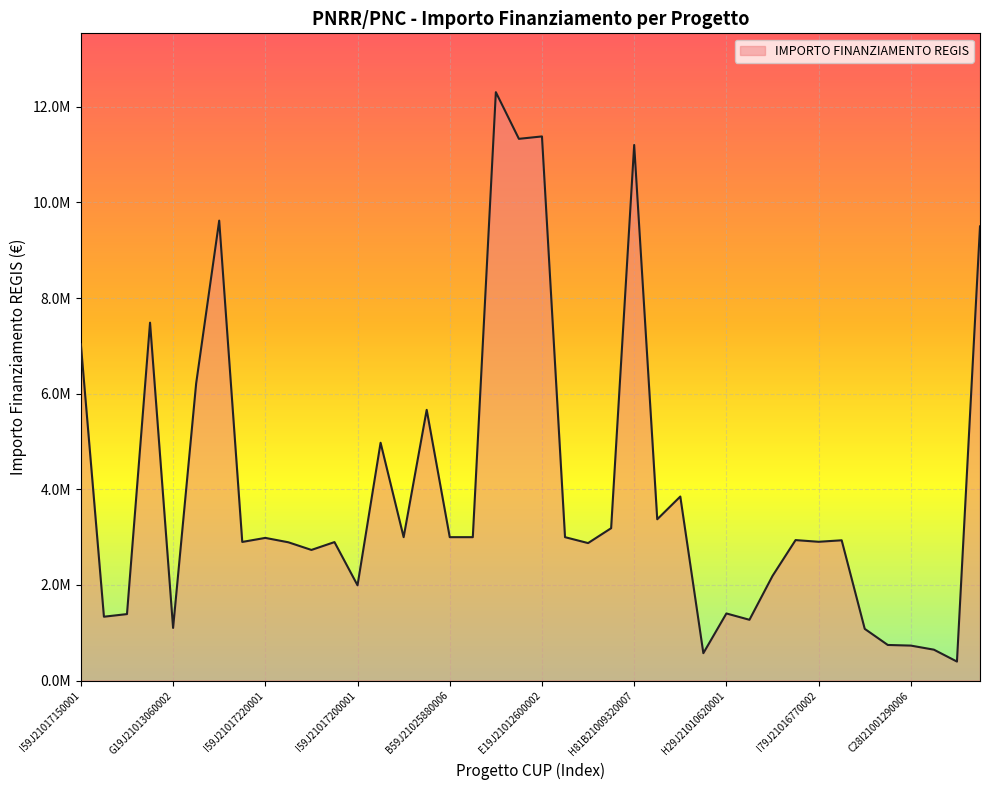

What is the smallest value displayed?

398100.0